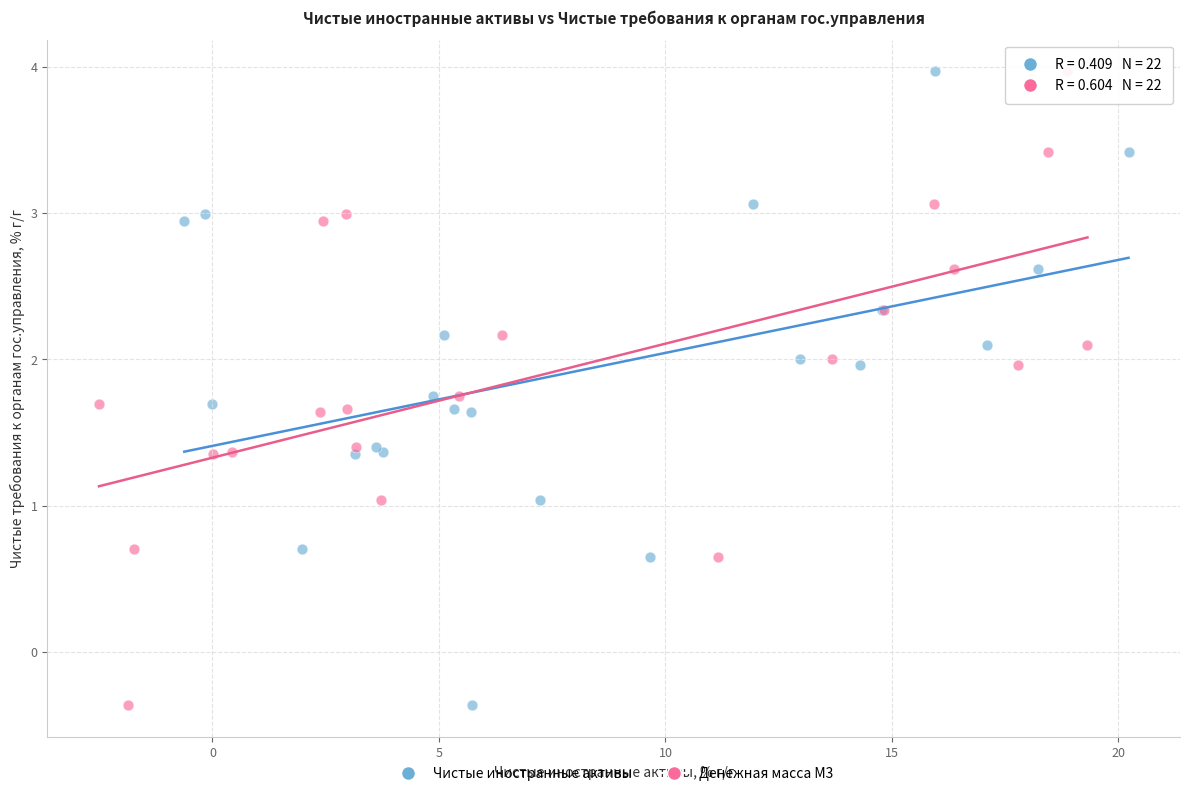

What are all the series names shown in the legend?

Чистые иностранные активы, Денежная масса М3